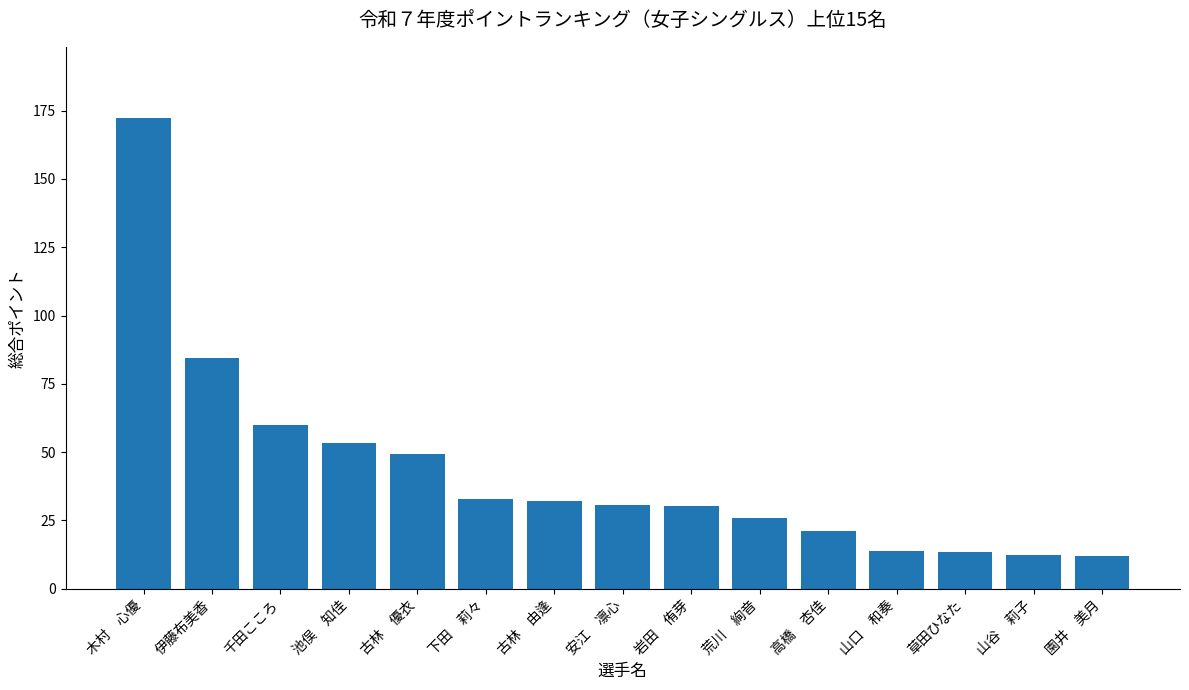

What position from the right is 草田ひなた?

3